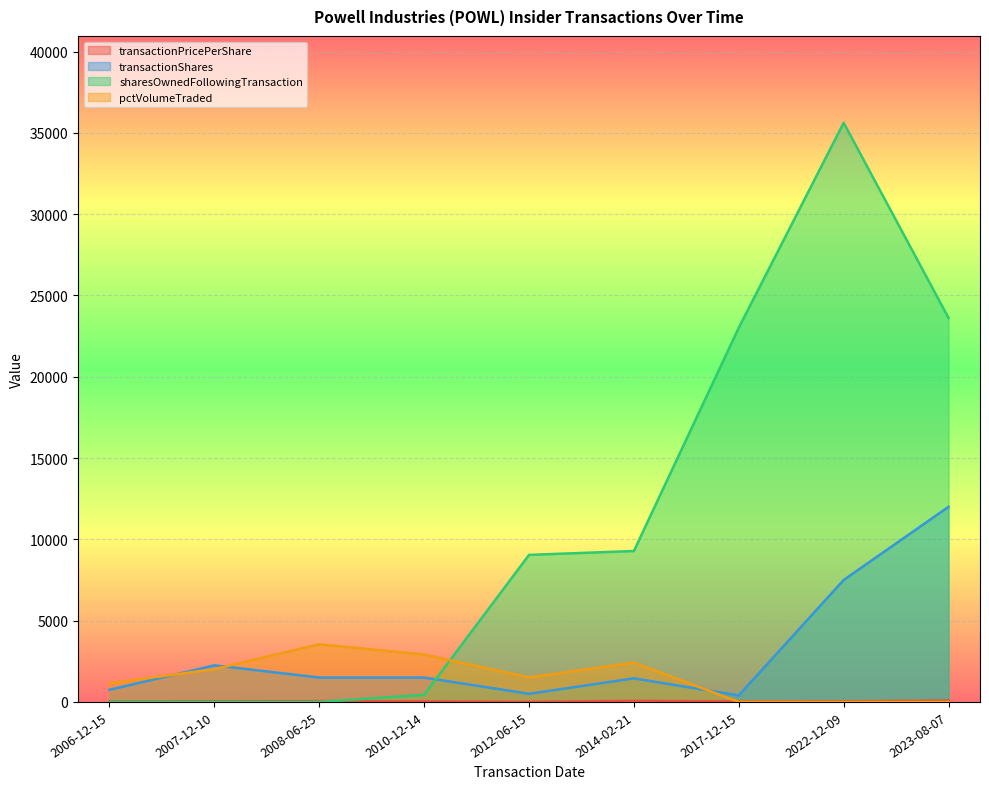

What is the difference between the maximum and minimum values in the sharesOwnedFollowingTransaction series?

35615.0